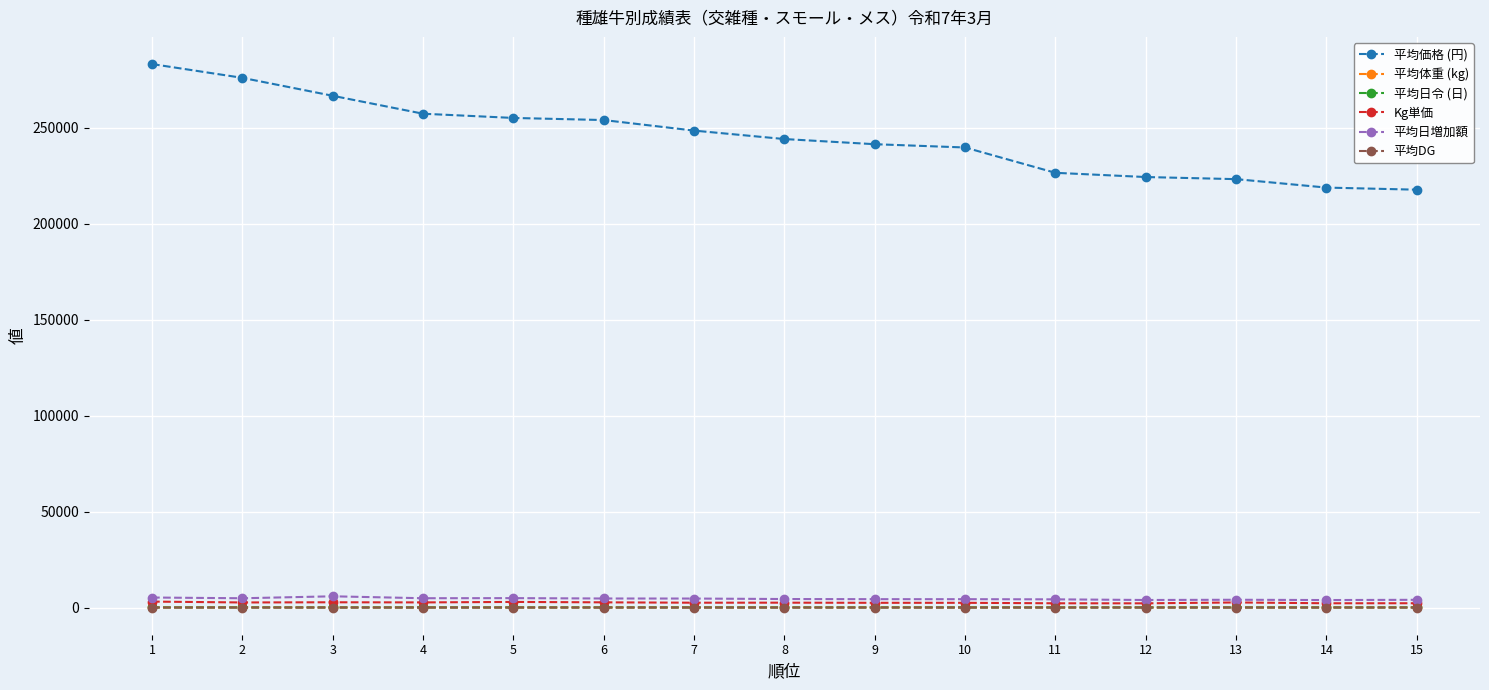

Which series changed the most between 4 and 12?

平均価格 (円)